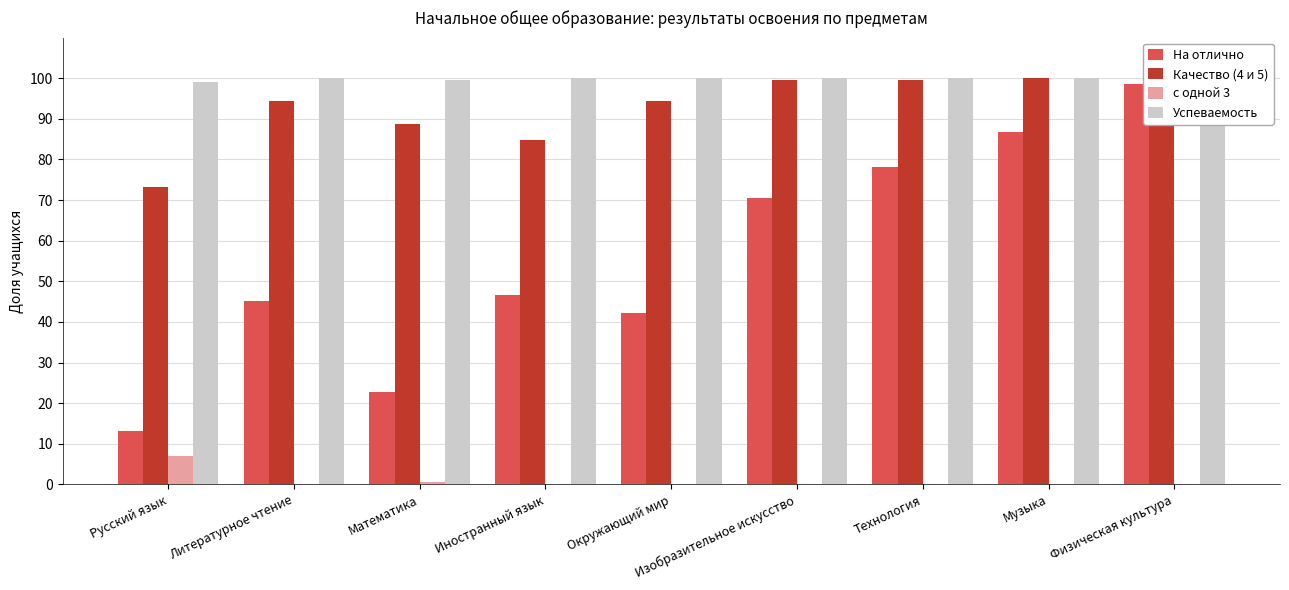

What is the minimum value for Качество (4 и 5)?

73.1